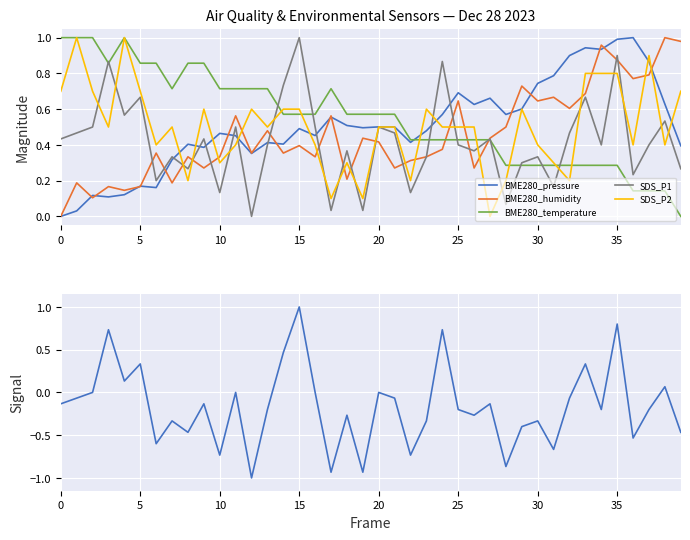

The value of BME280_humidity at 15 is 0.1. True or false?

False